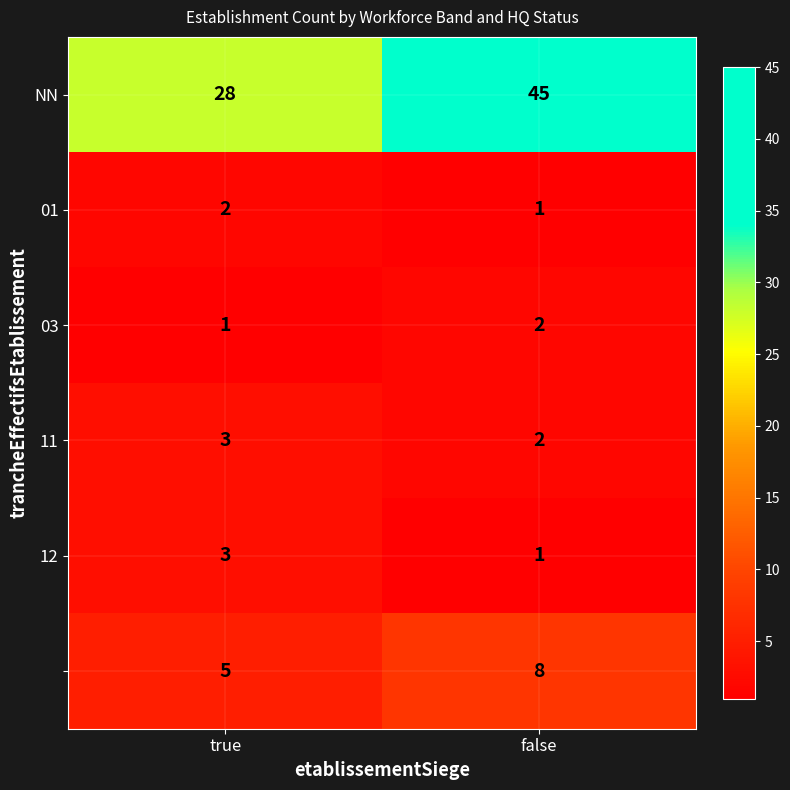

At which category does the chart reach its peak across all series?

false